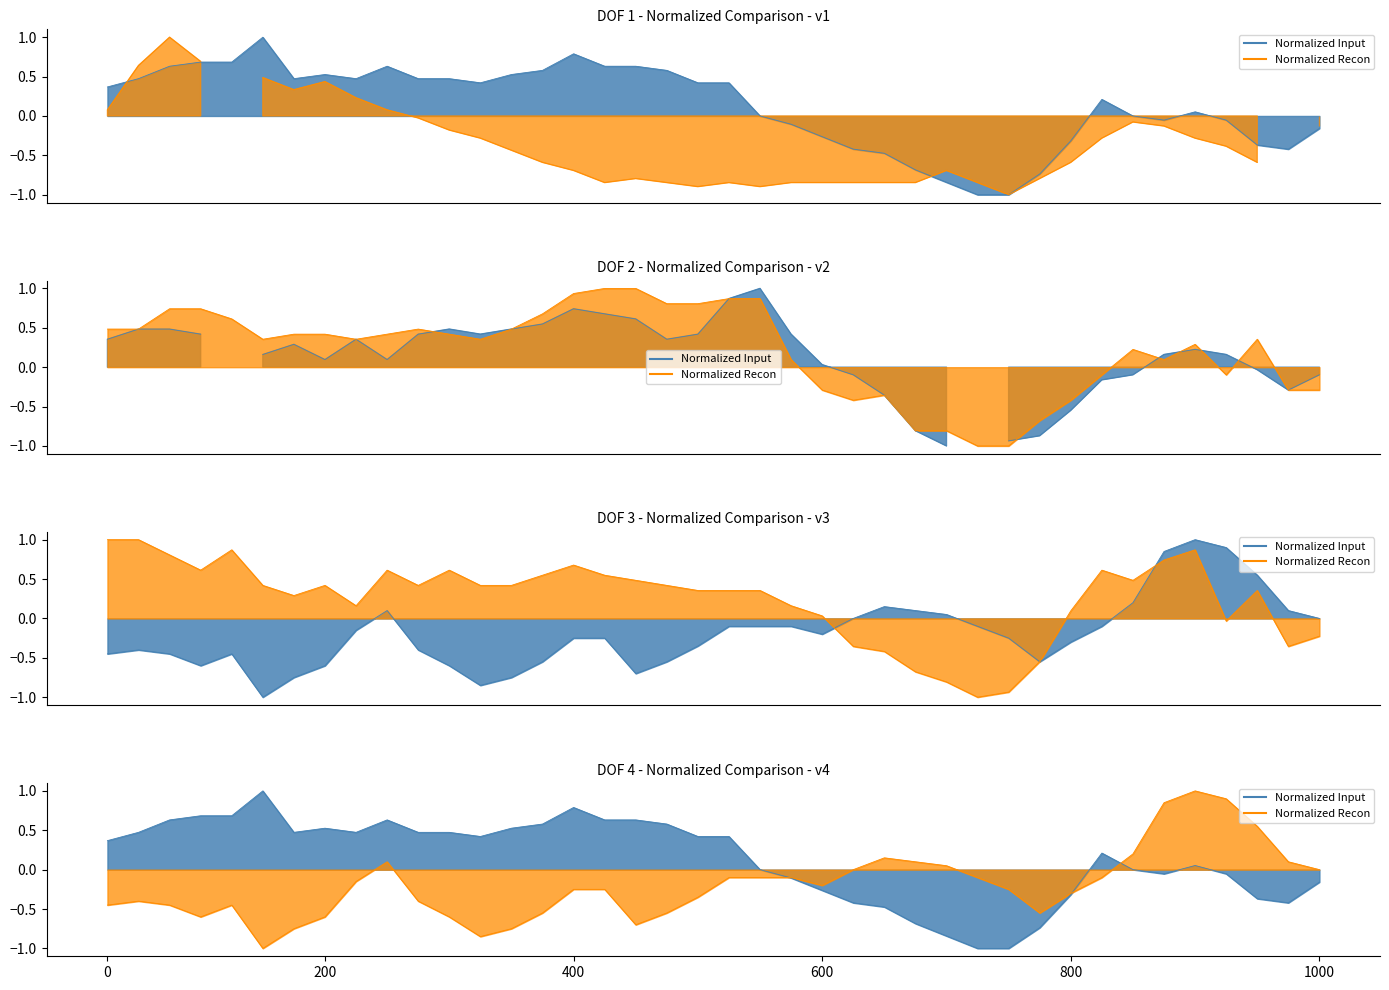

The value of 6.922 at 32 is -0.1. True or false?

True